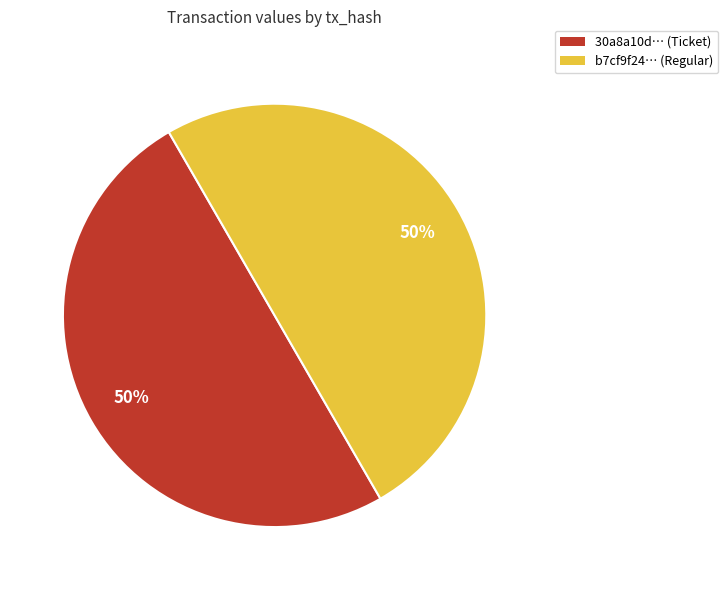

To the nearest percent, what is the average slice percentage?

50%